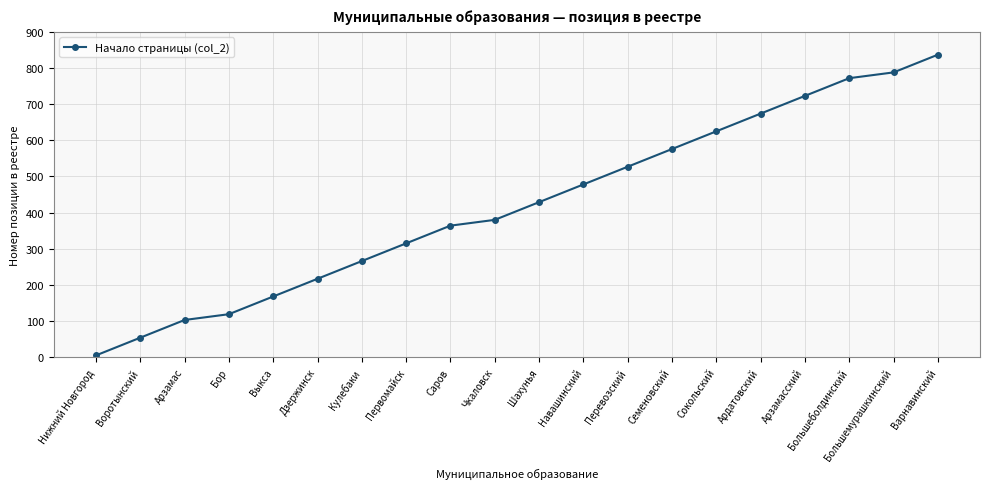

Rank the categories by value from lowest to highest.

Нижний Новгород, Воротынский, Арзамас, Бор, Выкса, Дзержинск, Кулебаки, Первомайск, Саров, Чкаловск, Шахунья, Навашинский, Перевозский, Семеновский, Сокольский, Ардатовский, Арзамасский, Большеболдинский, Большемурашкинский, Варнавинский